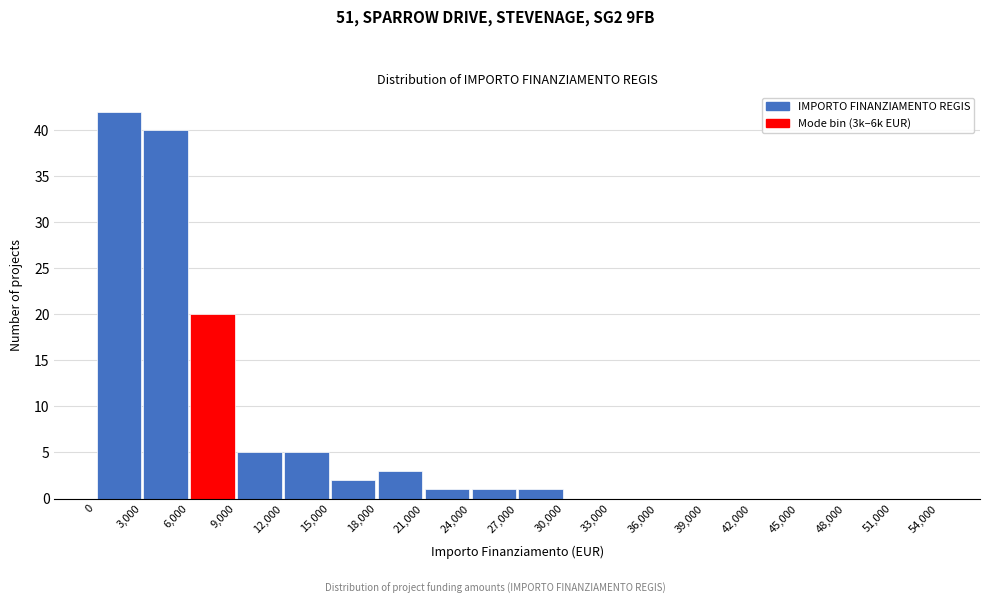

Reading left to right, transcribe this chart: for each bar, give the range it covers on the x-axis and its height. The values are not printed on the chart, so give them approximately, as read against the axis.

0 to 3,000: 42
3,000 to 6,000: 40
6,000 to 9,000: 20
9,000 to 12,000: 5
12,000 to 15,000: 5
15,000 to 18,000: 2
18,000 to 21,000: 3
21,000 to 24,000: 1
24,000 to 27,000: 1
27,000 to 30,000: 1
30,000 to 33,000: 0
33,000 to 36,000: 0
36,000 to 39,000: 0
39,000 to 42,000: 0
42,000 to 45,000: 0
45,000 to 48,000: 0
48,000 to 51,000: 0
51,000 to 54,000: 0